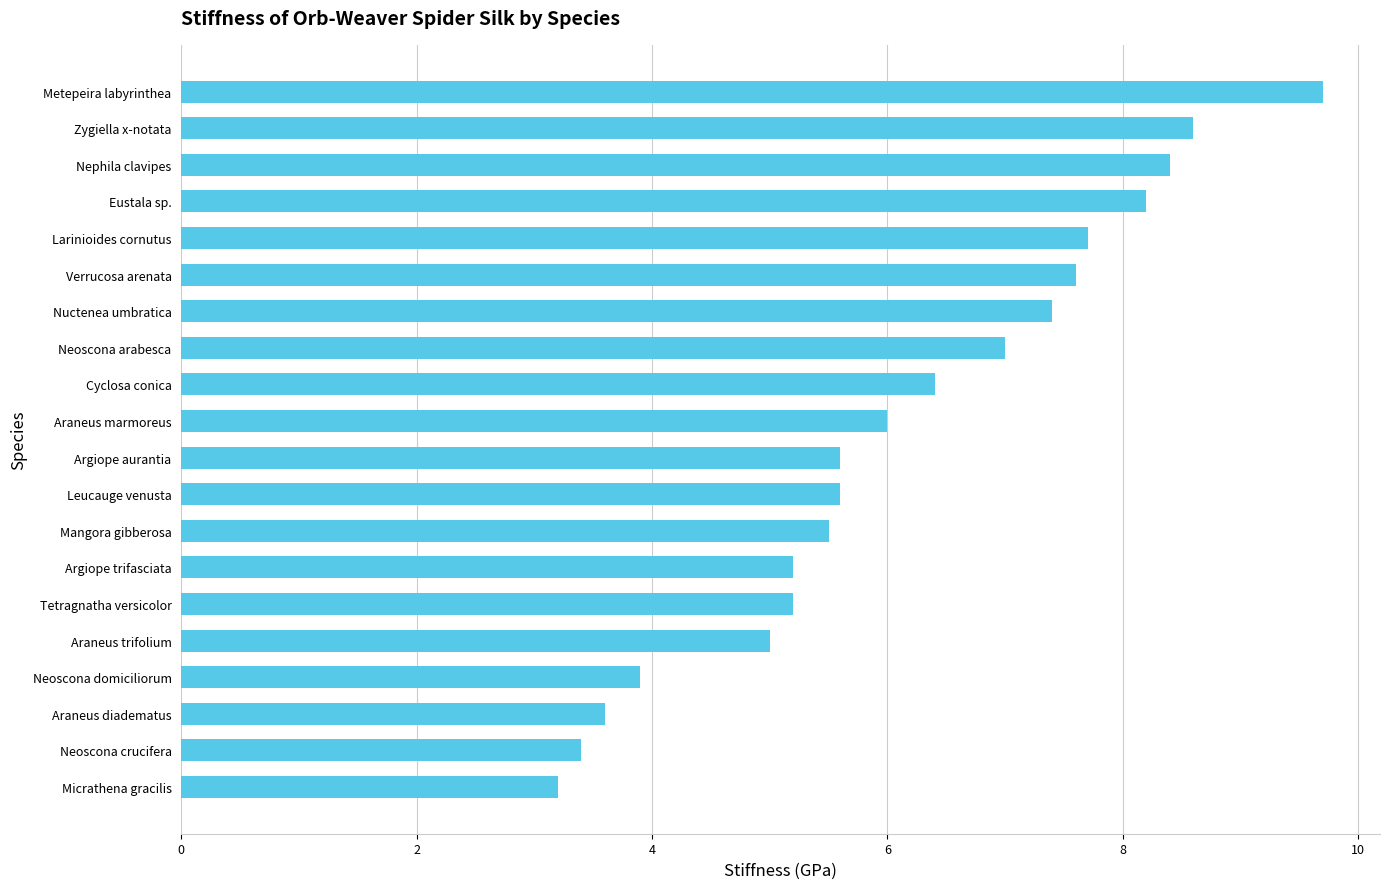

What is the sum of the values at Argiope aurantia and Eustala sp.?

13.8